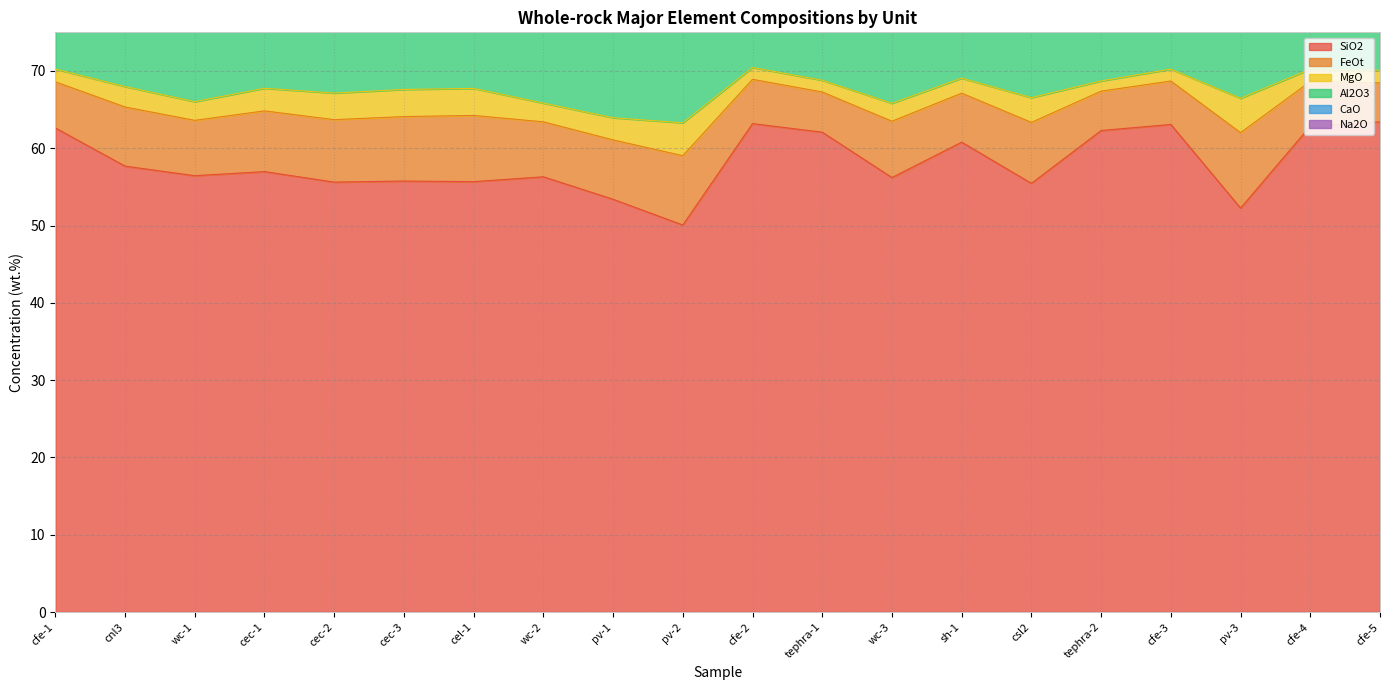

How many data points in CaO are above 7?

11